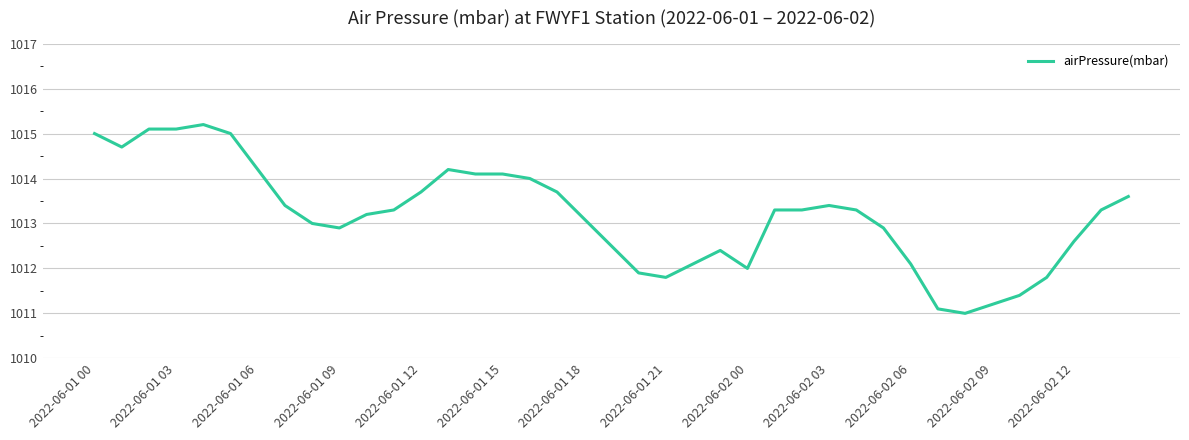

What is the average value?

1013.2